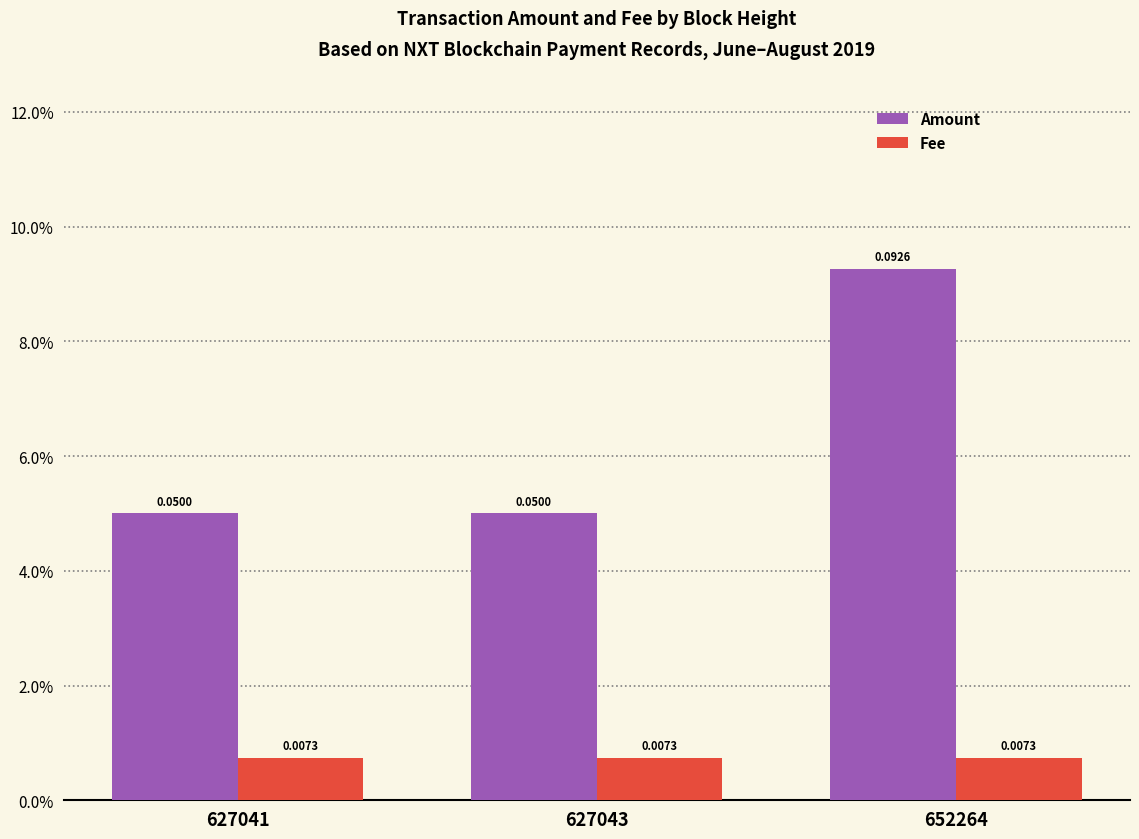

True or false: Fee has a value of 0.0 at 627043.

True